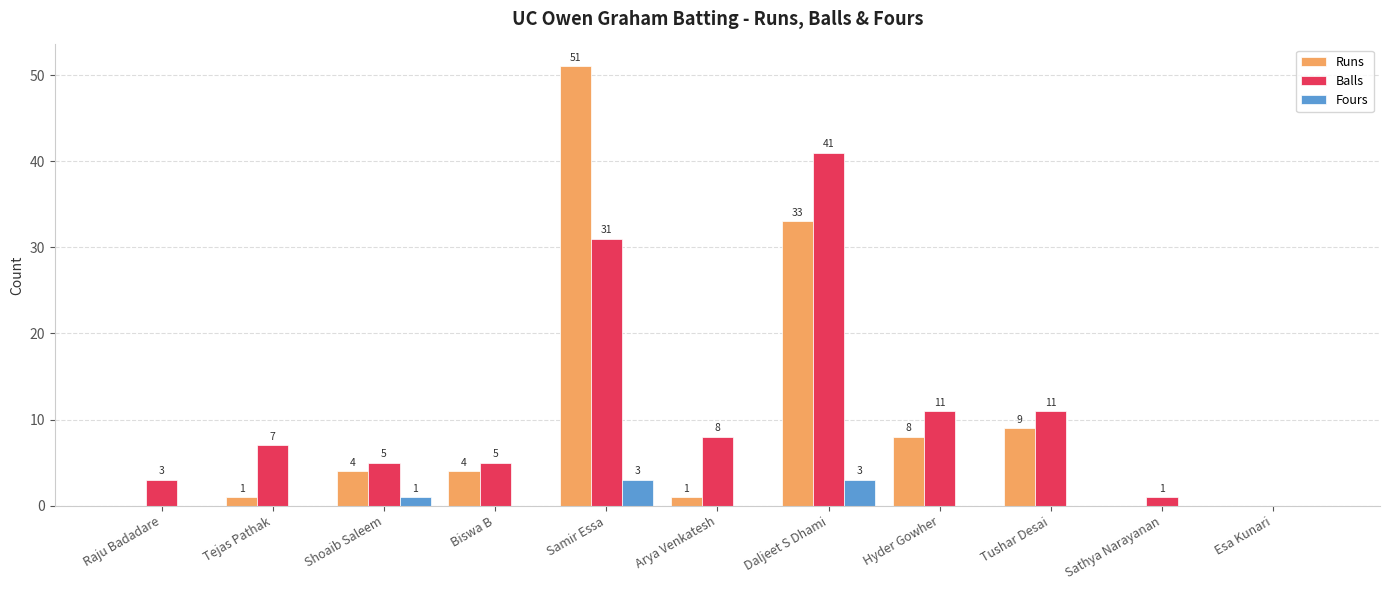

Which series changed the most between Samir Essa and Esa Kunari?

Runs